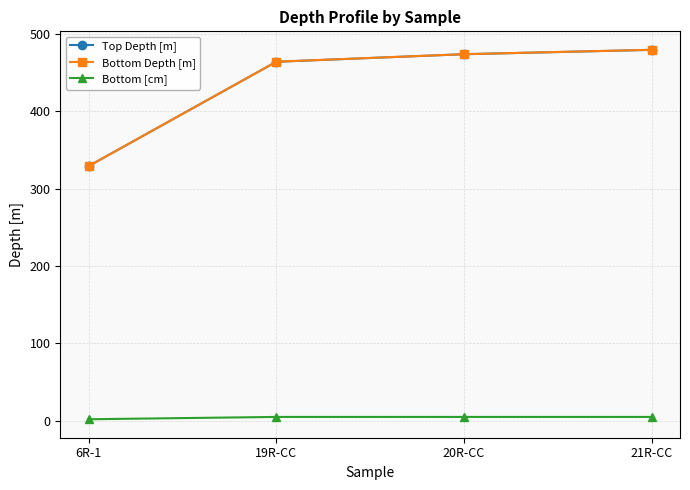

Is it true that Bottom Depth [m] equals 463.9 at 19R-CC?

True